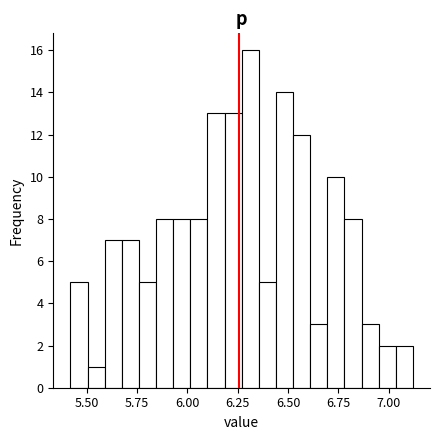

Read against the x-axis, roughly where is the centre of the tallest bar?

6.30